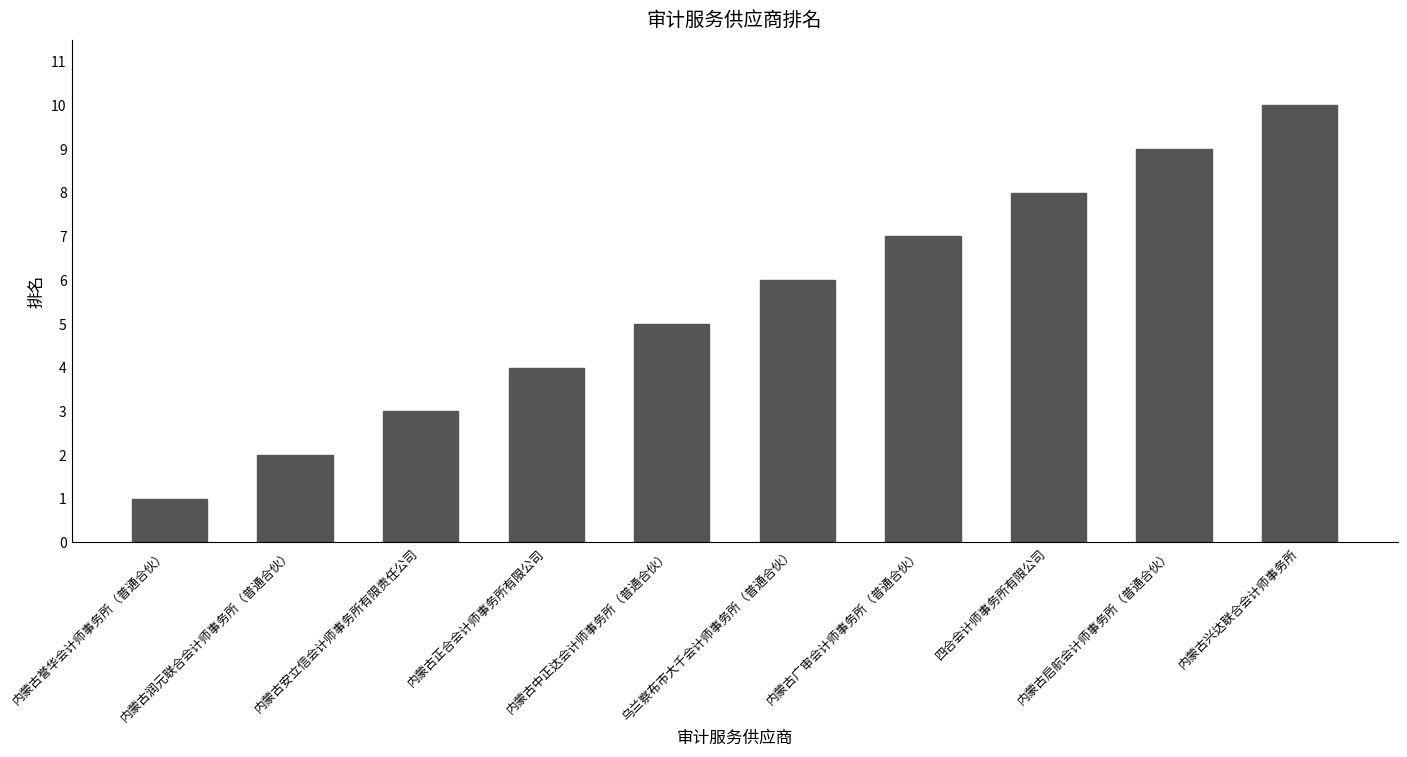

Which has a higher value, 内蒙古润元联合会计师事务所（普通合伙） or 内蒙古启航会计师事务所（普通合伙）?

内蒙古启航会计师事务所（普通合伙）